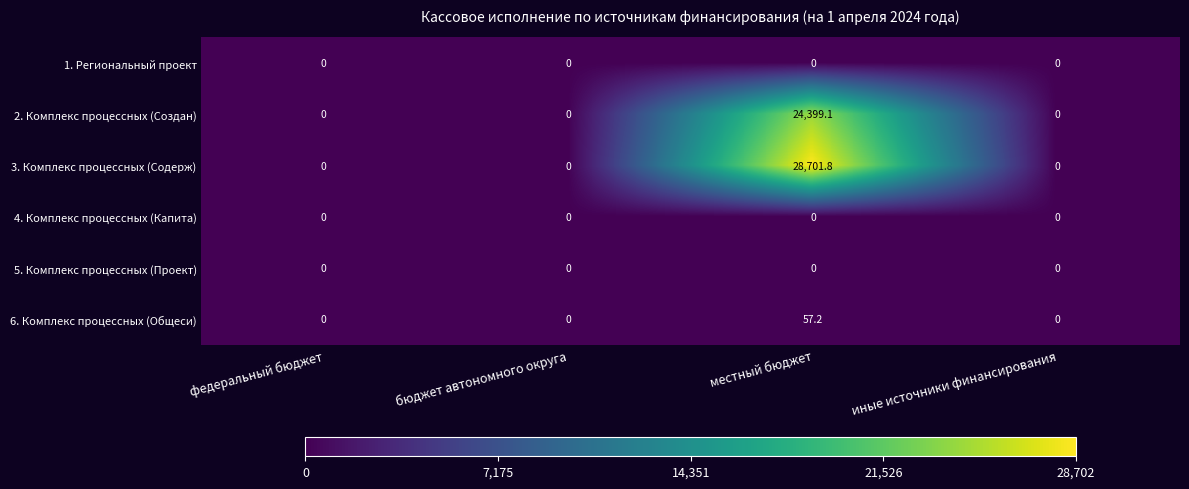

The value of 3. Комплекс процессных (Содерж) at местный бюджет is 28701.8. True or false?

True